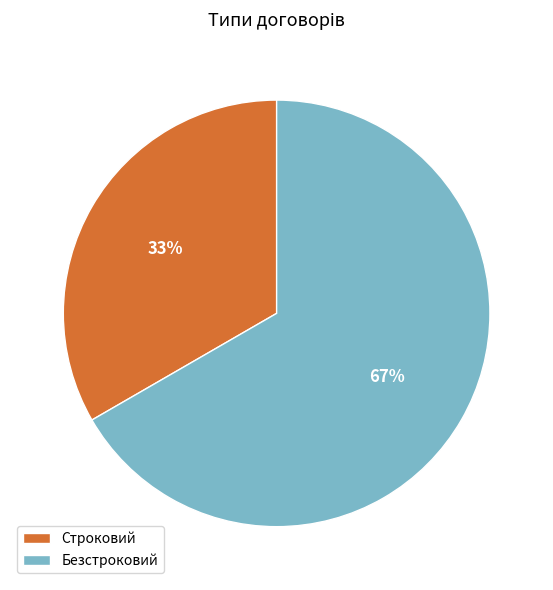

True or false: Строковий accounts for 33% of the total.

True